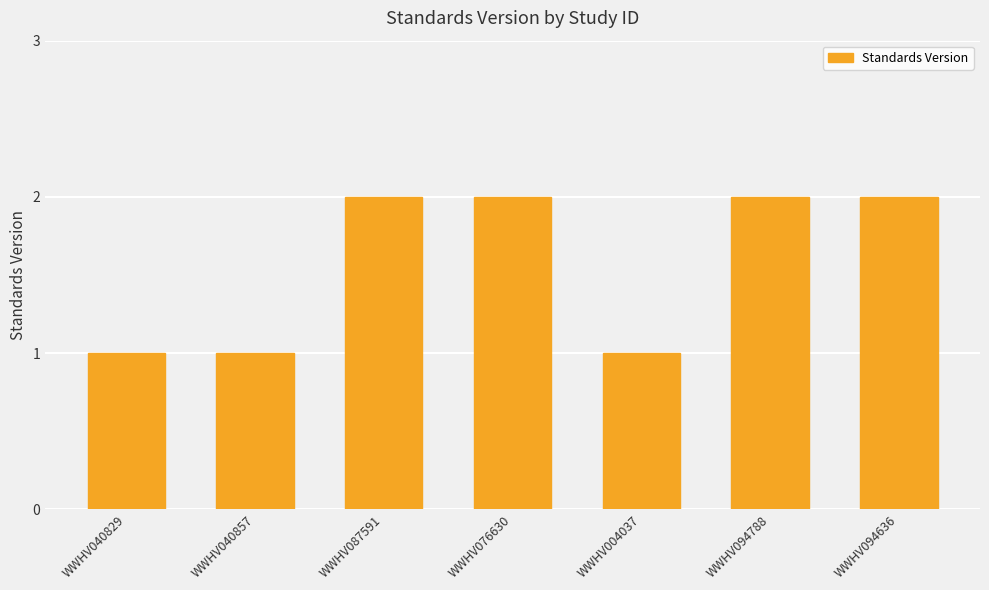

What is the difference between the maximum and minimum values?

1